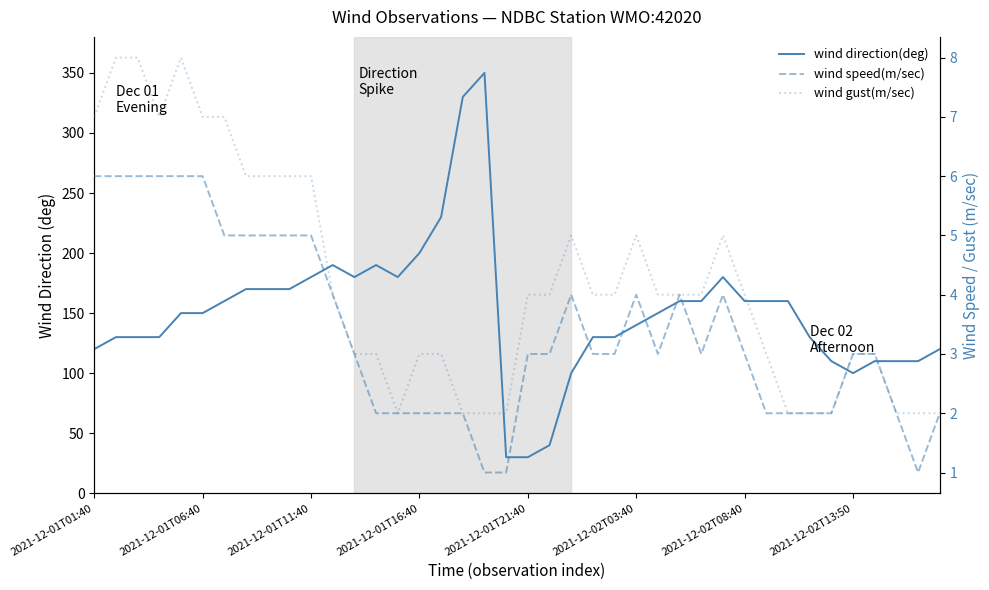

What position from the left is 11?

12